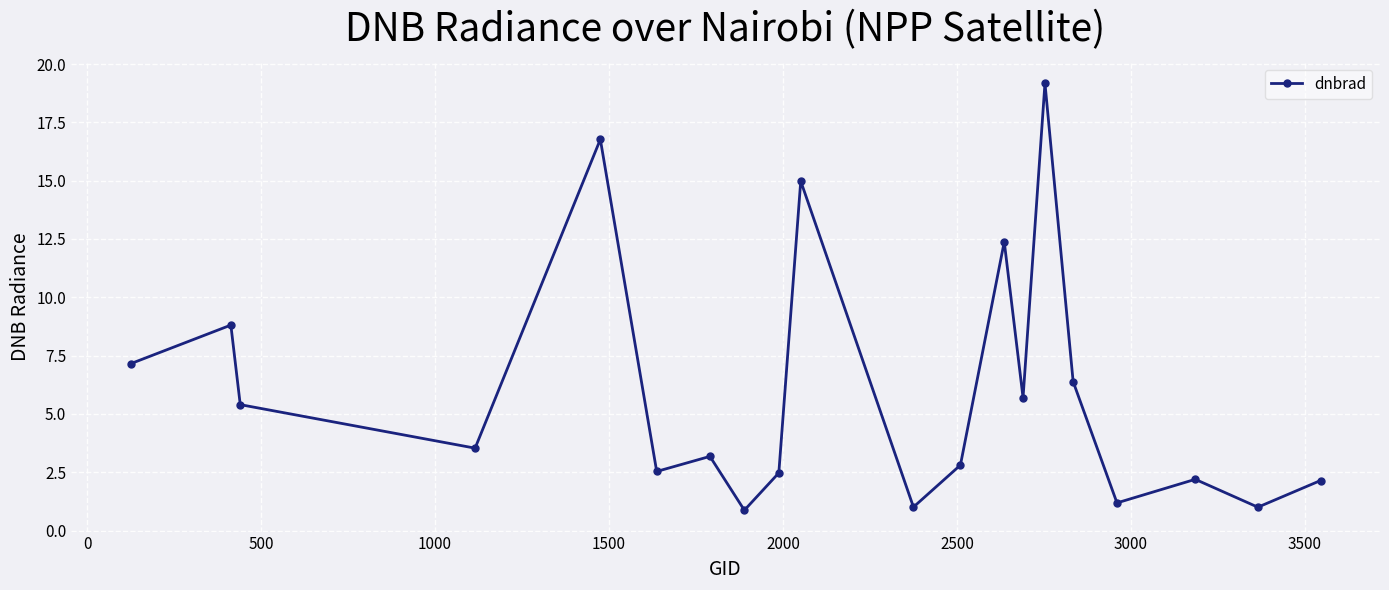

What is the value of the 5th point from the left?

16.8